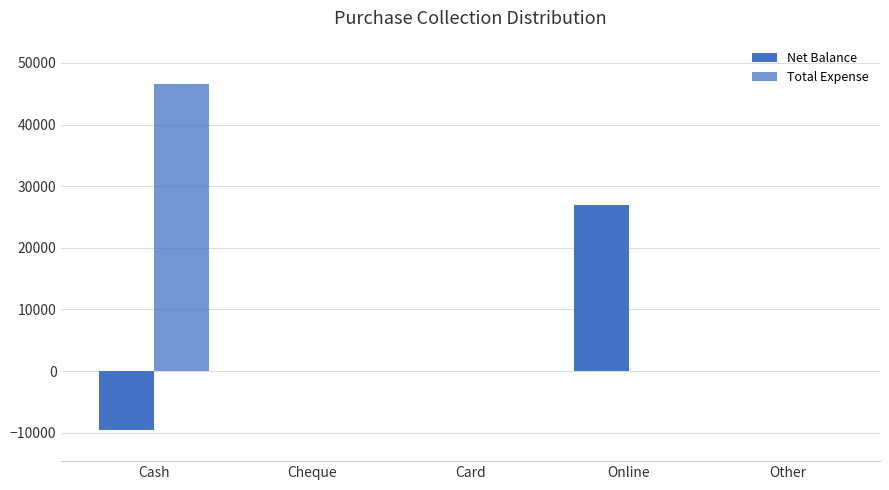

How many groups of bars are there?

5